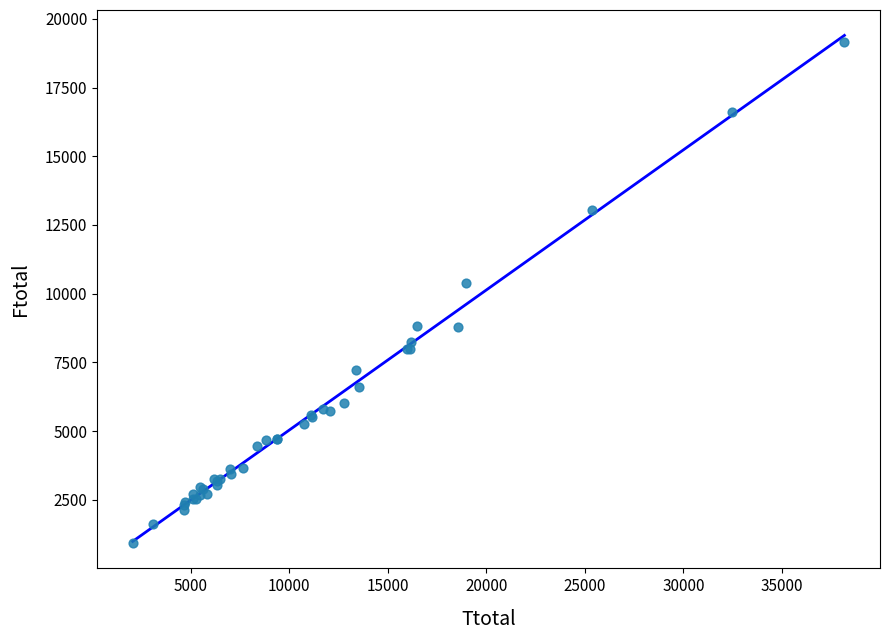

What Y value in the scatter plot is closest to 10050?

10395